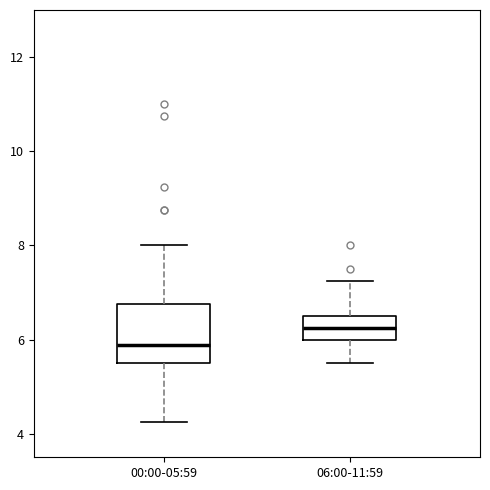

Reading left to right, transcribe this box plot: for each box, give where its median line is, the range the box spans, and where its two whiskers end, as read against the y-axis. The values are not printed on the chart, so give them approximately, as read against the axis.

00:00-05:59: median 5.8, box 5.6 to 6.8, whiskers 4.2 to 8.0
06:00-11:59: median 6.2, box 6.0 to 6.6, whiskers 5.6 to 7.2